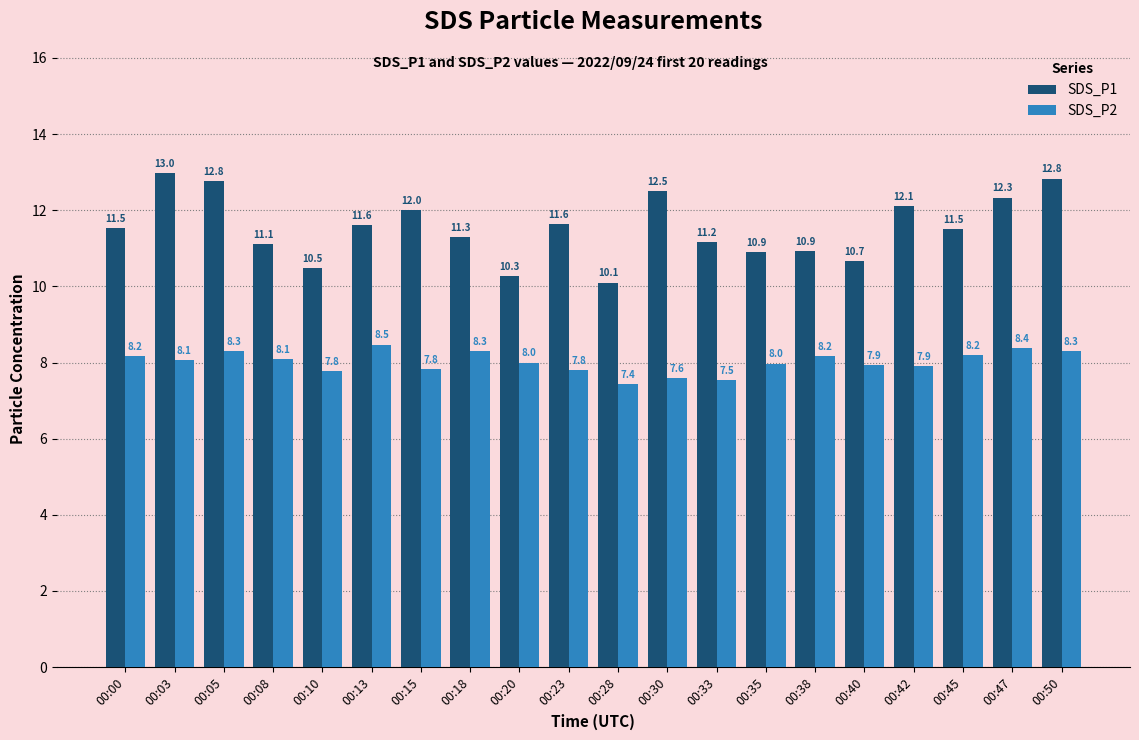

What is the spread (max minus min) of values at 00:35?

2.9